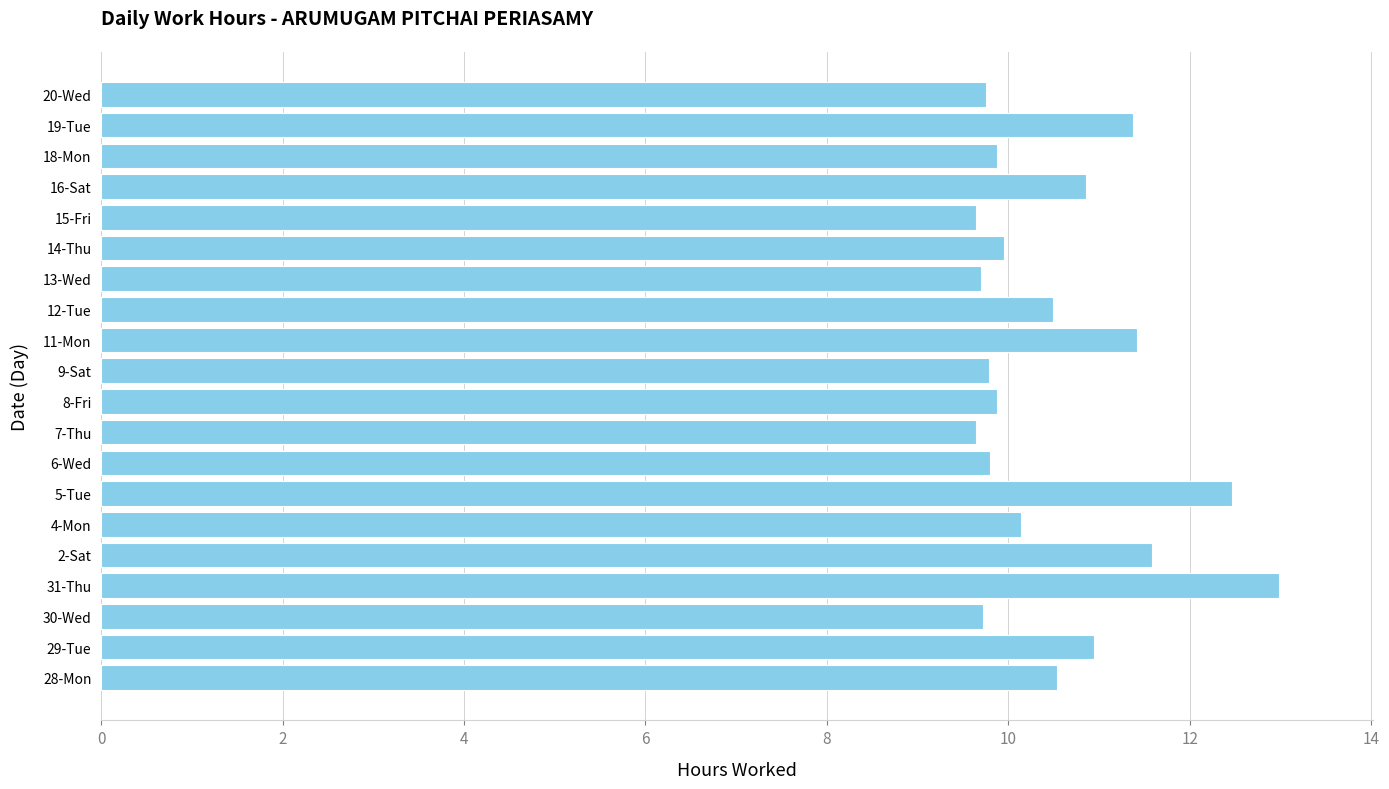

Between 4-Mon and 2-Sat, which is larger?

2-Sat